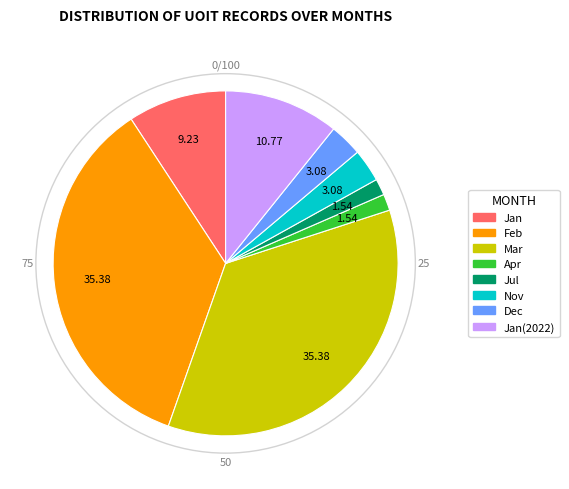

Is there a majority slice in this chart?

No